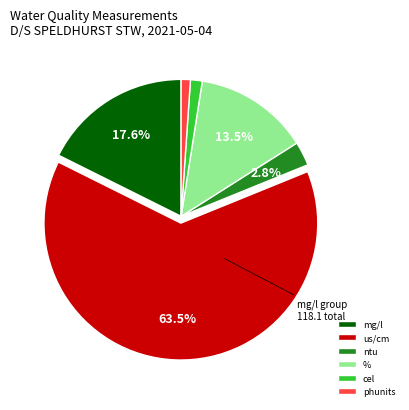

Is there a majority slice in this chart?

Yes